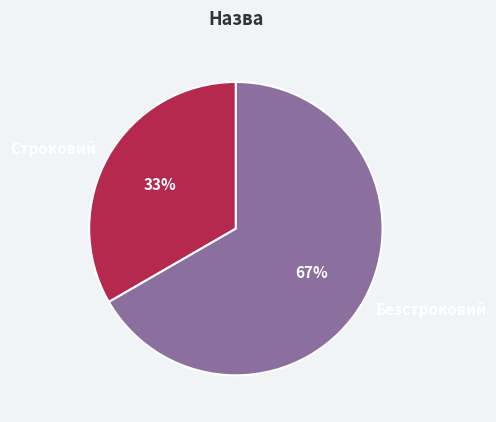

How many slices are in this pie chart?

2